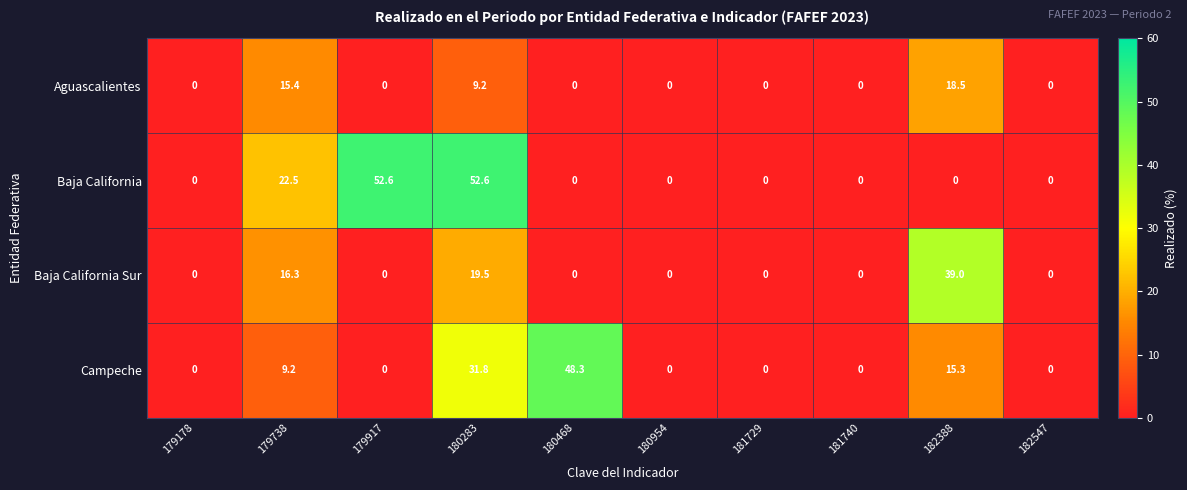

How many data points in Campeche are above 0?

4